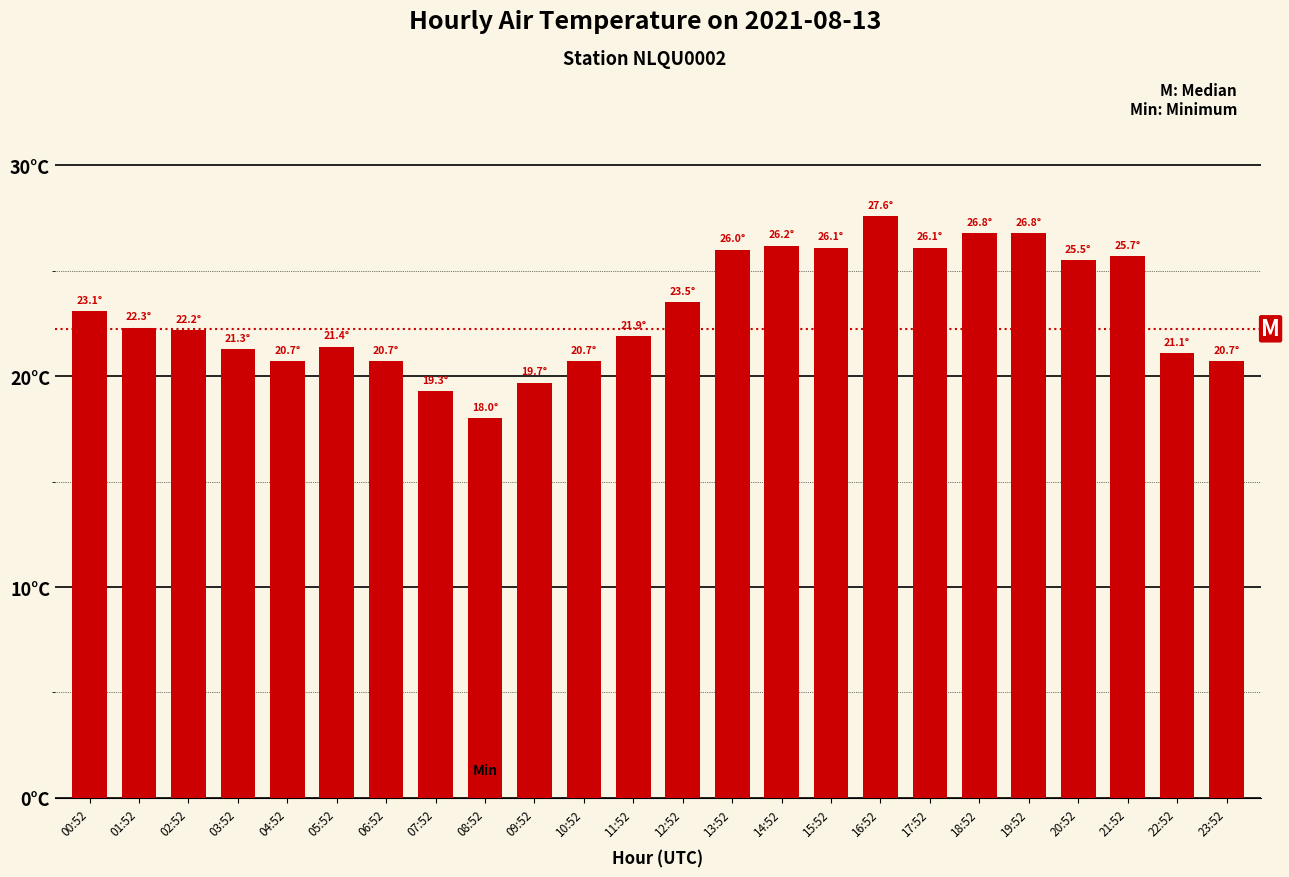

Is it true that the value at 18:52 is 26.8?

True